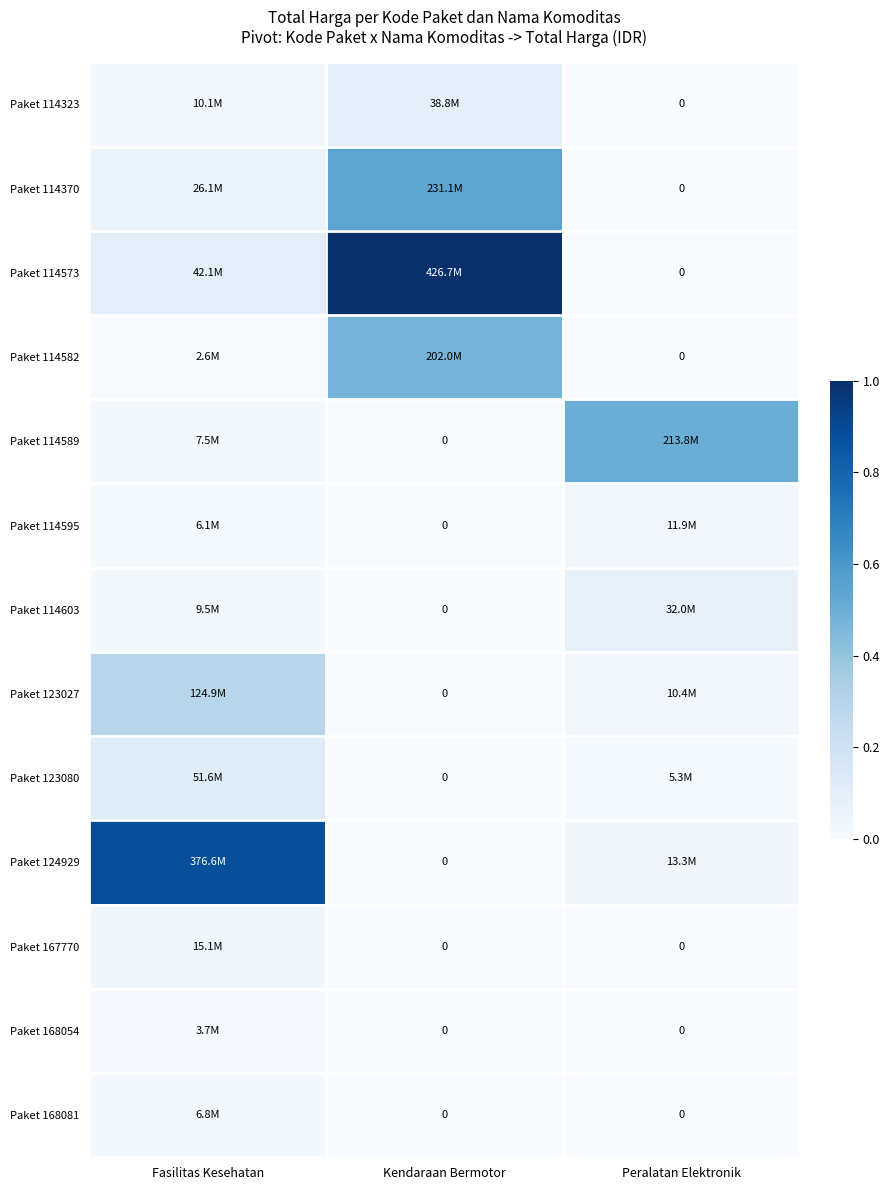

The Paket 123027 series shows 0.0 at Kendaraan Bermotor. True or false?

True